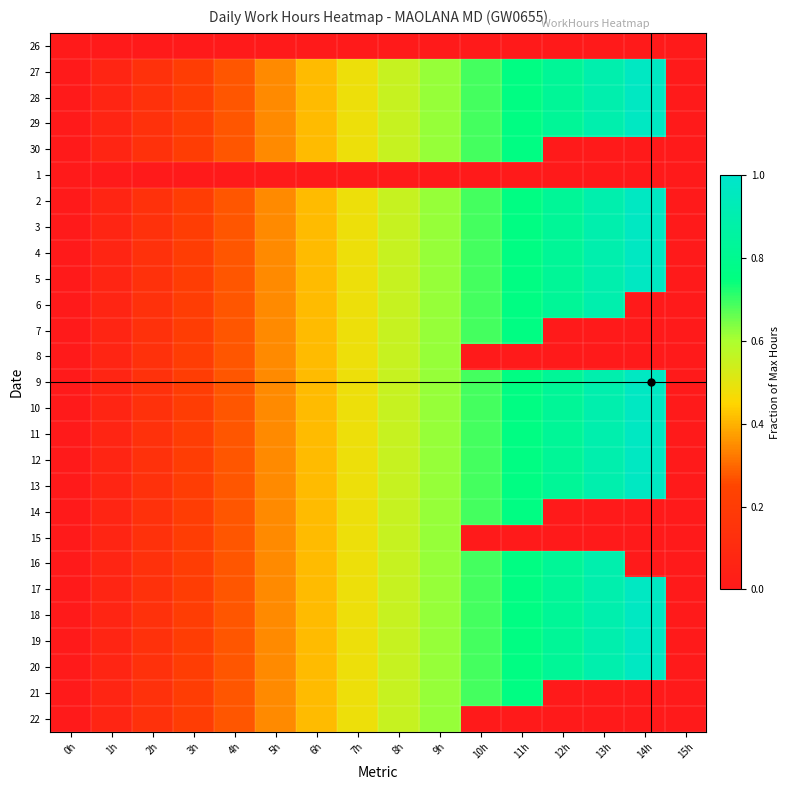

Rank the series at 13h from highest to lowest value.

27, 28, 29, 2, 3, 4, 5, 6, 9, 10, 11, 12, 13, 16, 17, 18, 19, 20, 26, 30, 1, 7, 8, 14, 15, 21, 22